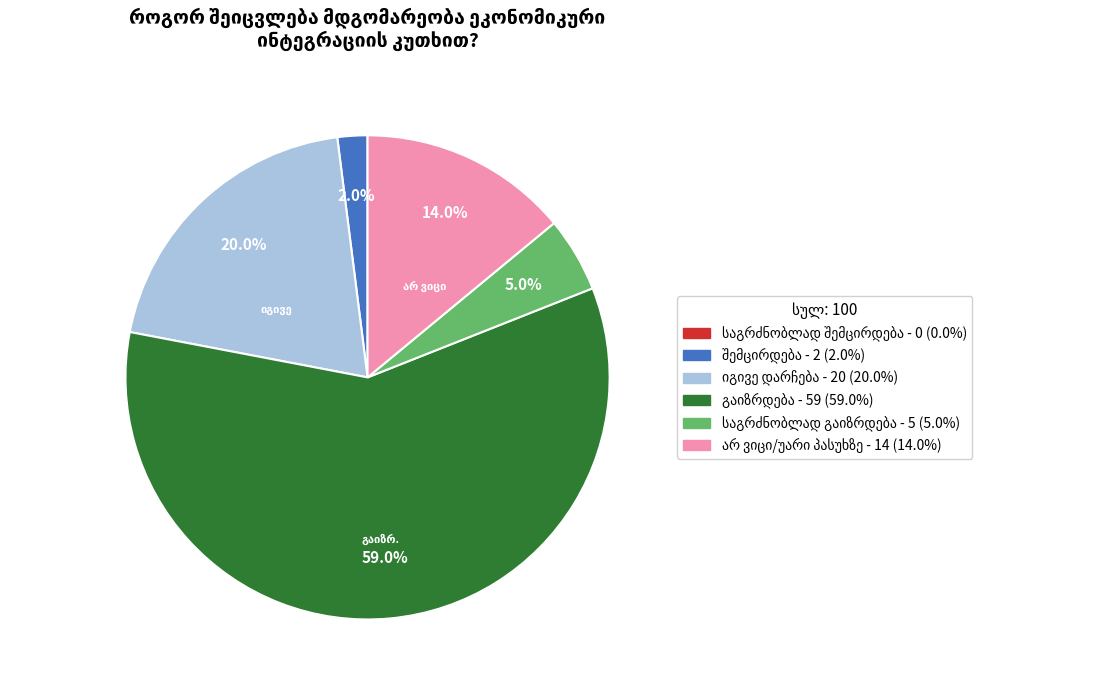

Is there a majority slice in this chart?

Yes